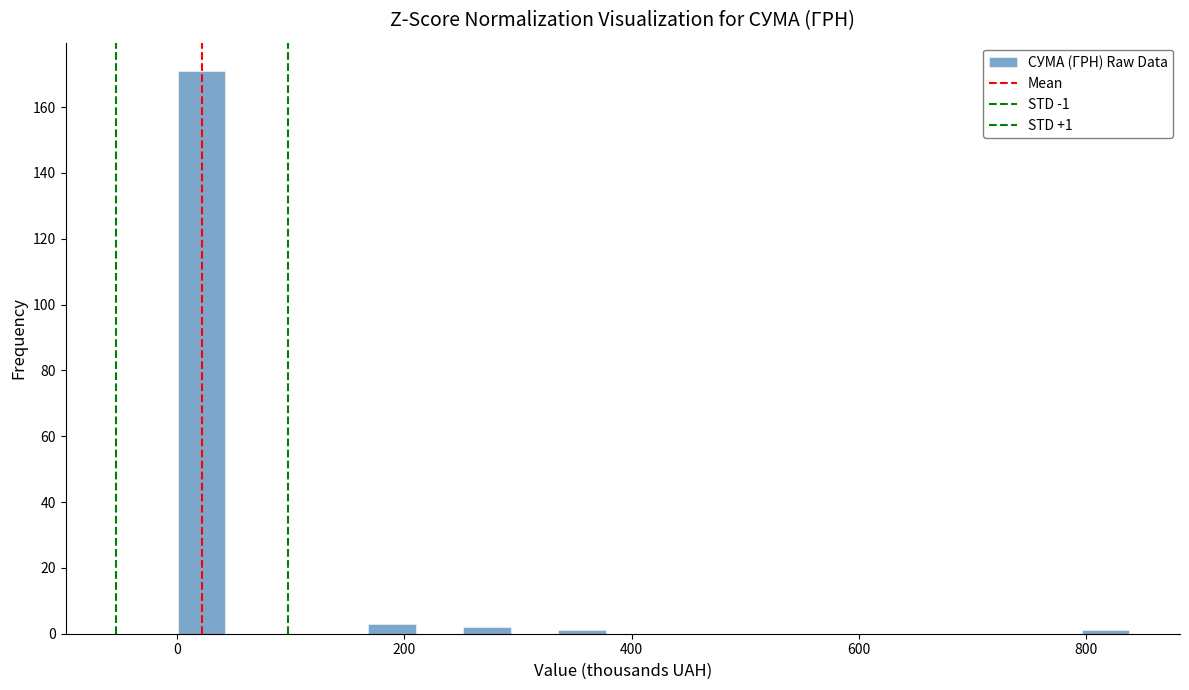

Read against the x-axis, roughly where is the centre of the tallest bar?

20